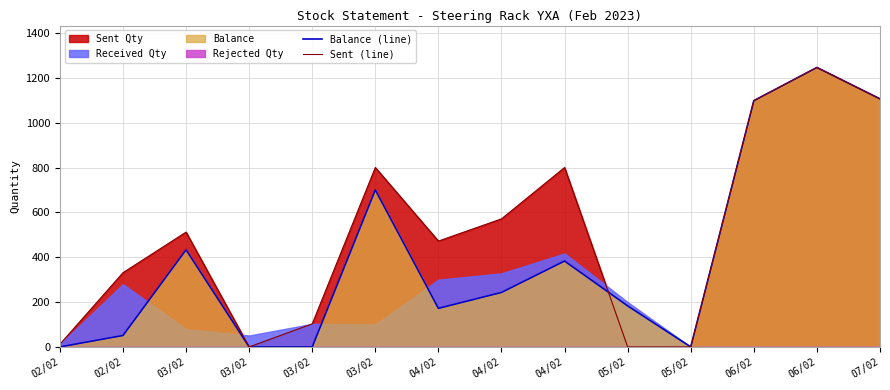

Is the value of Balance (line) at 03/02 greater than the value of Sent (line) at 06/02?

No